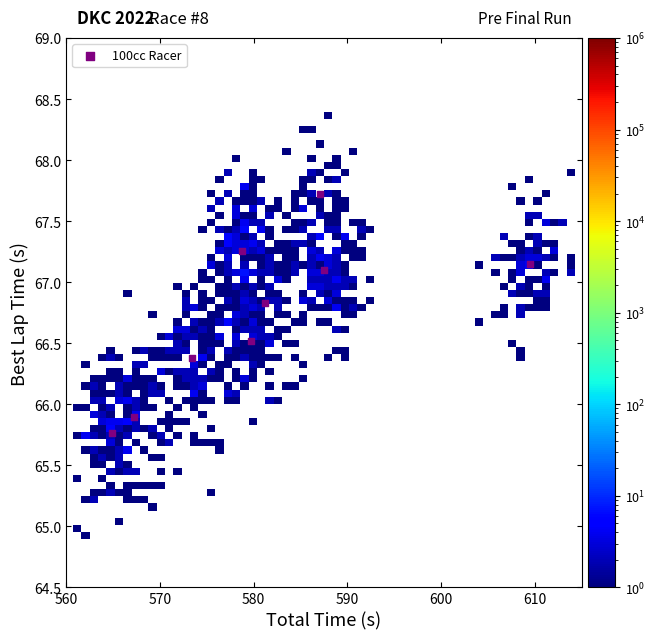

What is the average X value?

581.0